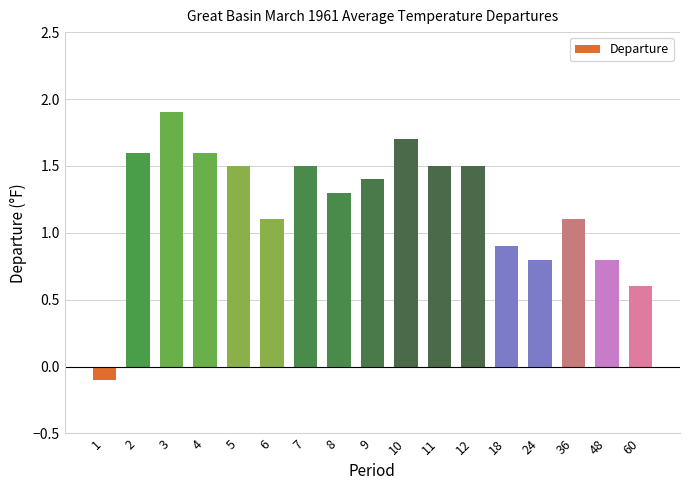

What value does the data have at 4?

1.6